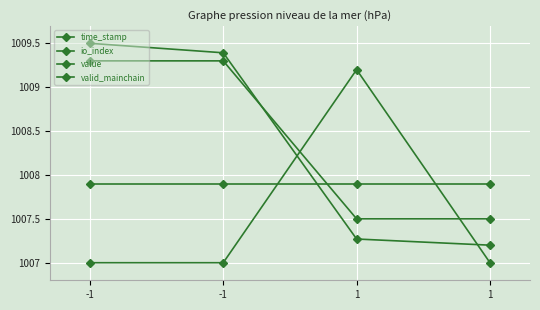

How many data points does each series have?

4